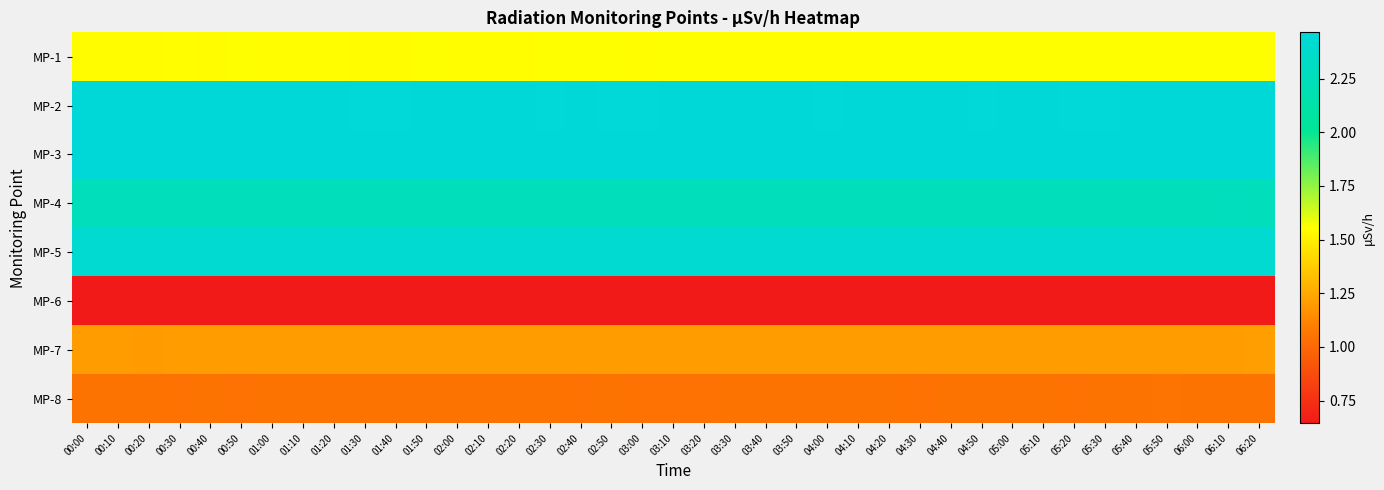

At how many categories does at least one series exceed 2?

39